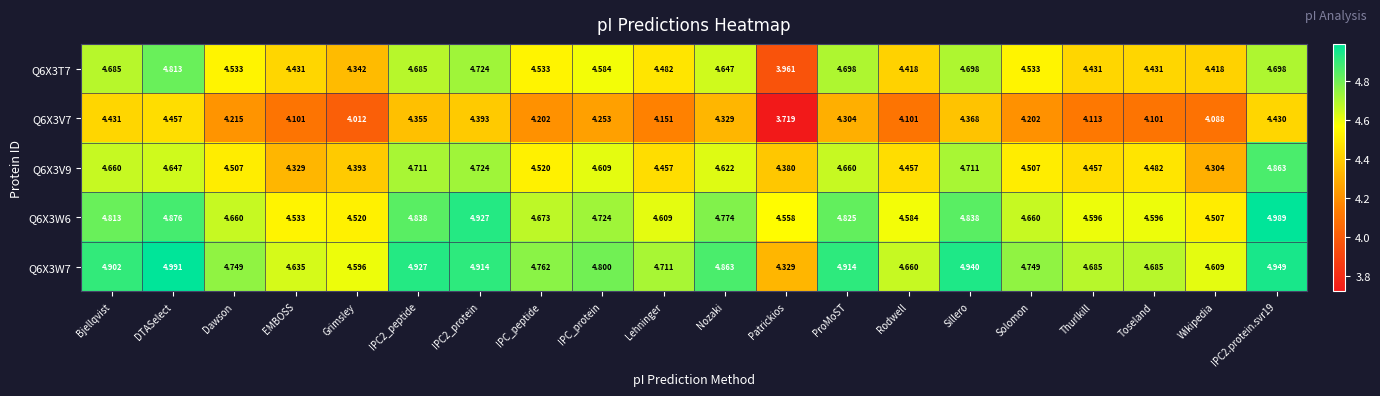

At how many categories does at least one series exceed 3?

20